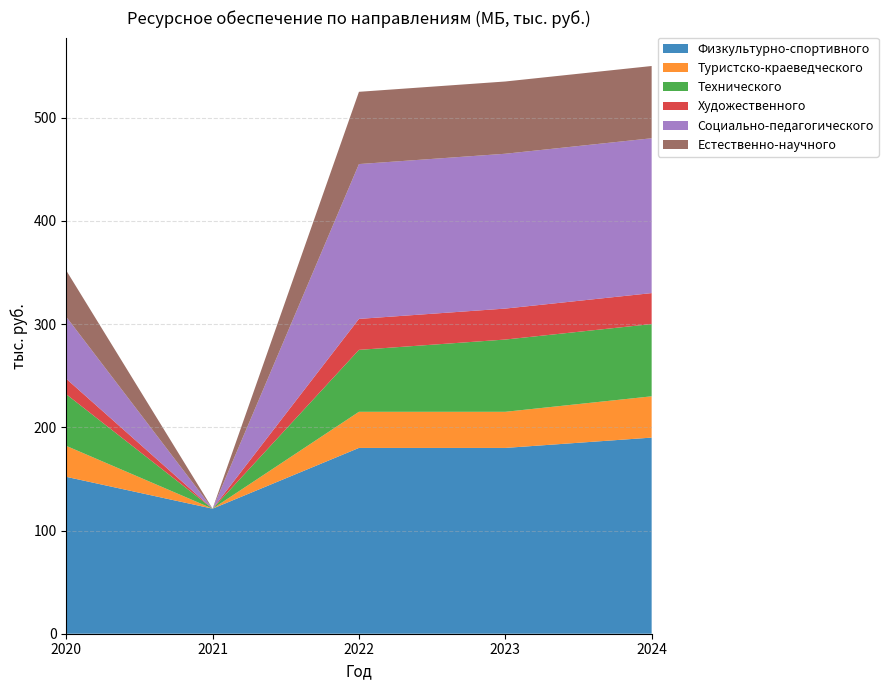

Reading left to right, transcribe all the data shown in this chart.

Физкультурно-спортивного: 2020=152.0	2021=121.2	2022=180.0	2023=180.0	2024=190.0
Туристско-краеведческого: 2020=30.0	2021=0.0	2022=35.0	2023=35.0	2024=40.0
Технического: 2020=50.0	2021=0.0	2022=60.0	2023=70.0	2024=70.0
Художественного: 2020=15.0	2021=0.0	2022=30.0	2023=30.0	2024=30.0
Социально-педагогического: 2020=60.0	2021=0.0	2022=150.0	2023=150.0	2024=150.0
Естественно-научного: 2020=44.9	2021=0.0	2022=70.0	2023=70.0	2024=70.0